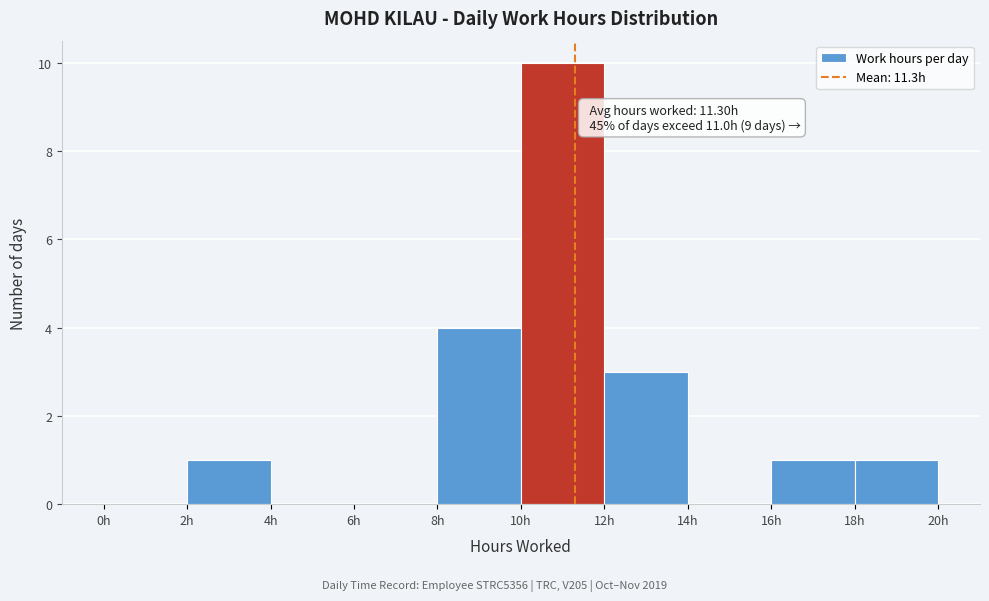

Over which range of the x-axis is the bar tallest?

10 to 12